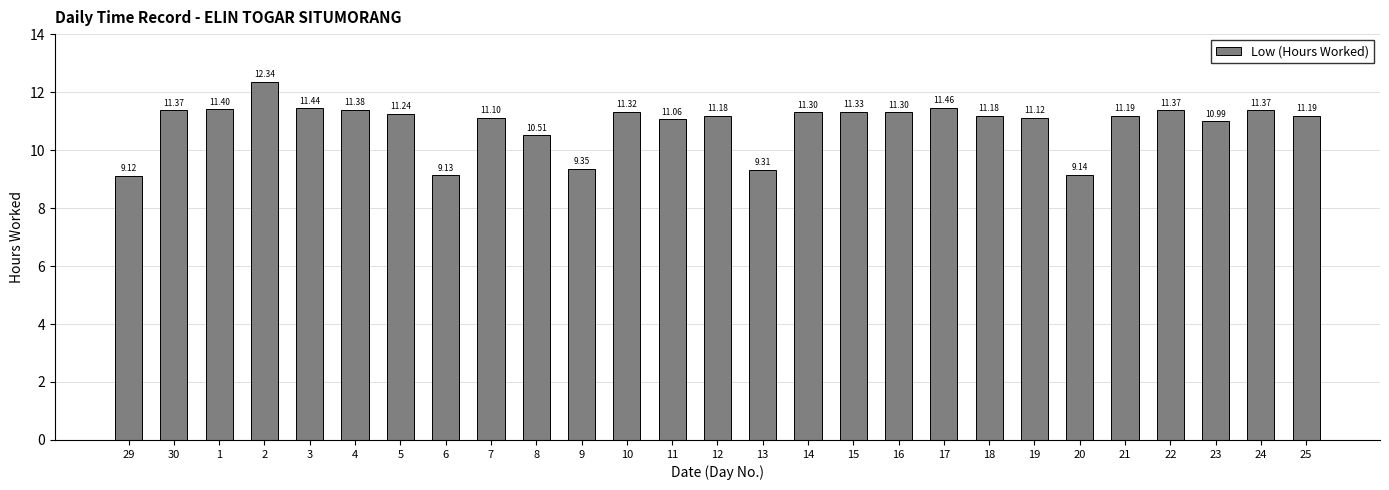

Between 8 and 15, which is larger?

15